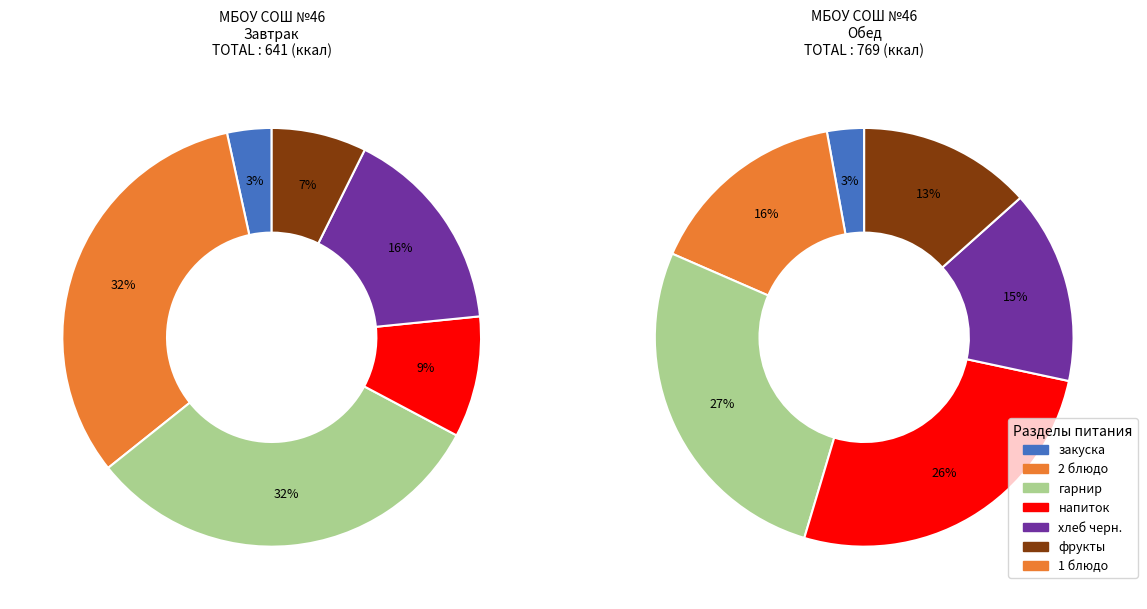

Does закуска account for over 50% of the chart?

No